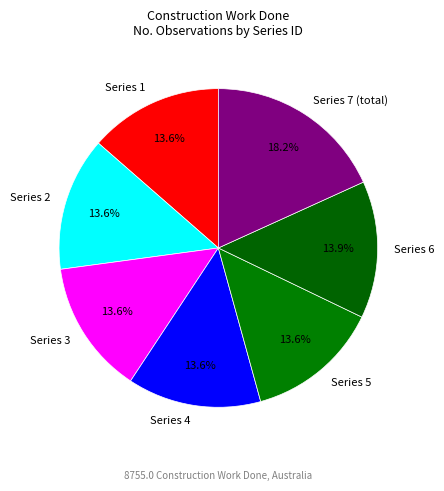

How many slices are in this pie chart?

7